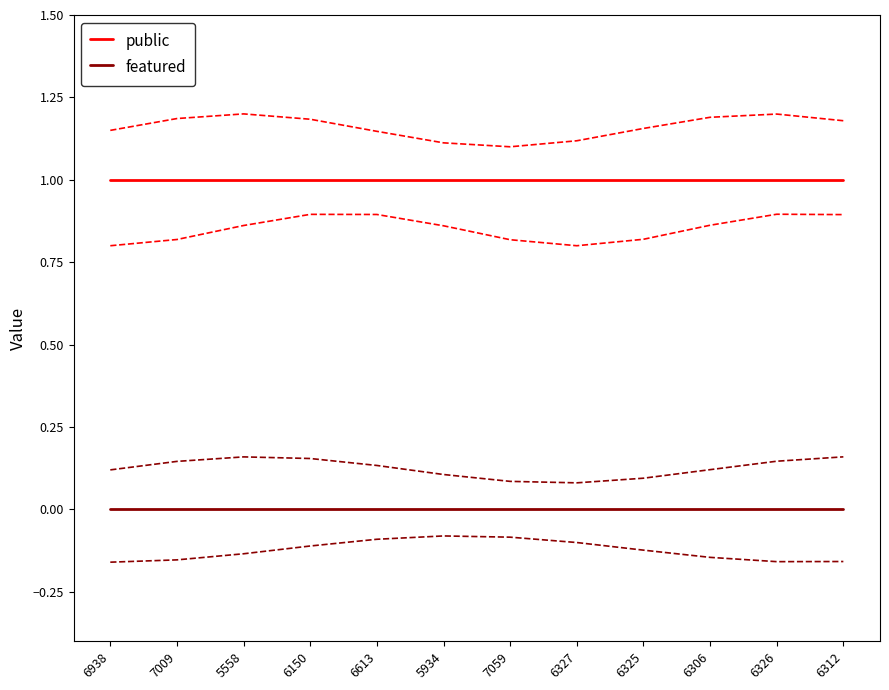

At which category does the chart reach its peak across all series?

6938